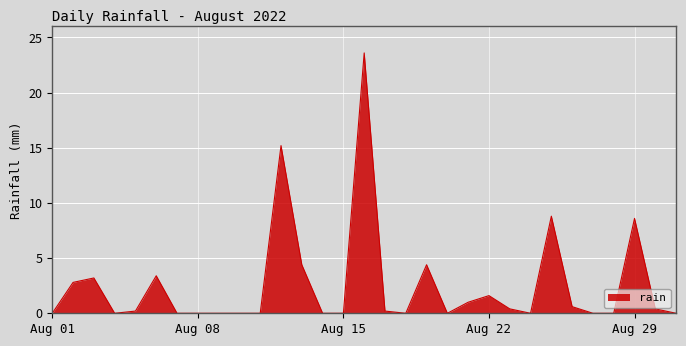

What is the difference between the maximum and minimum values?

23.6